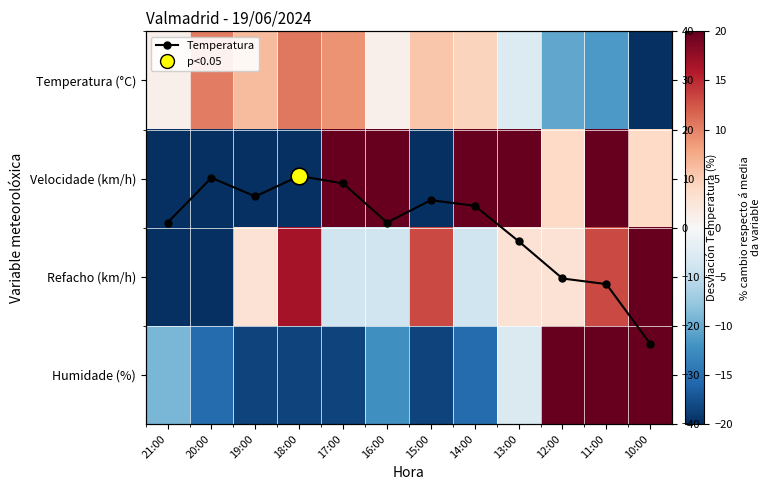

What is the difference between the second highest and second lowest values in the Humidade (%) series?

53.3